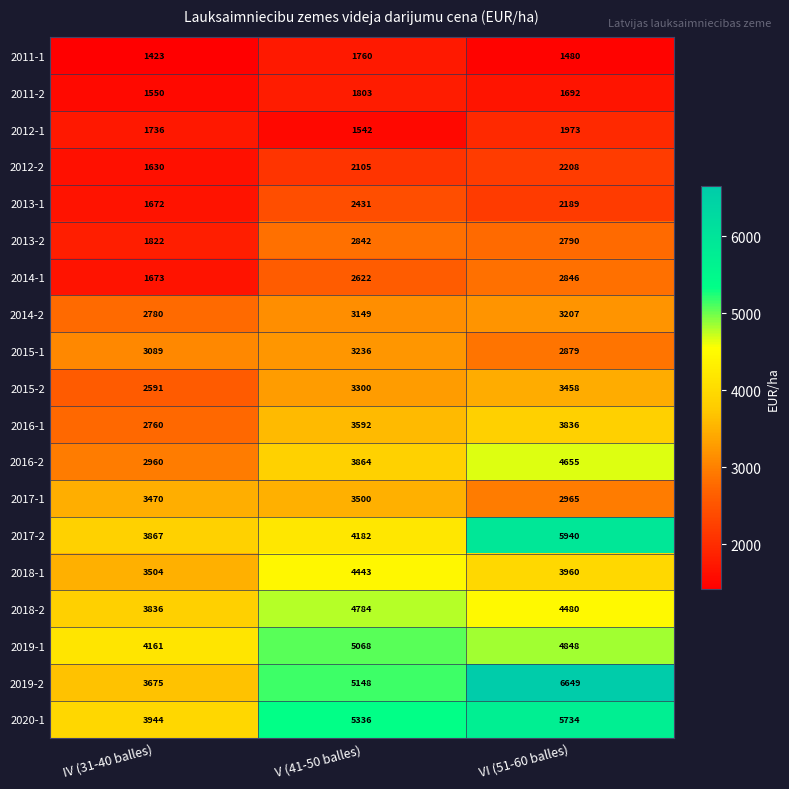

The 2017-1 series shows 3500 at V (41-50 balles). True or false?

True